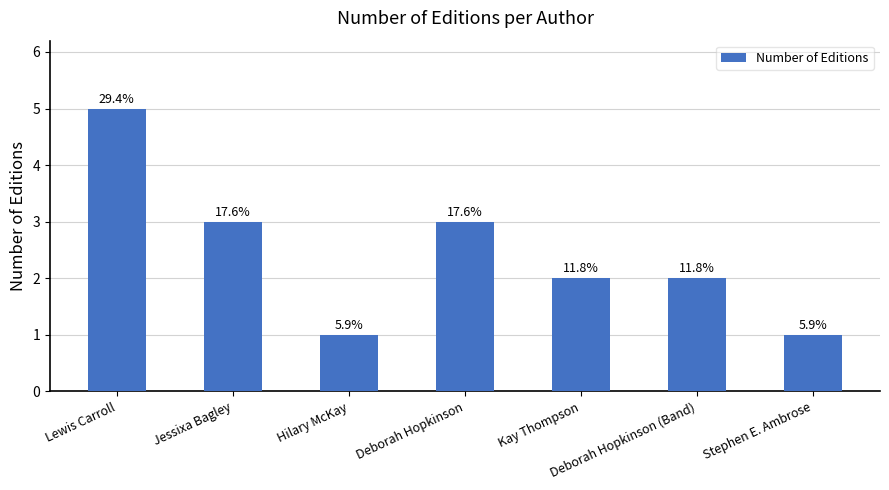

At which label does the data first exceed 2?

Lewis Carroll